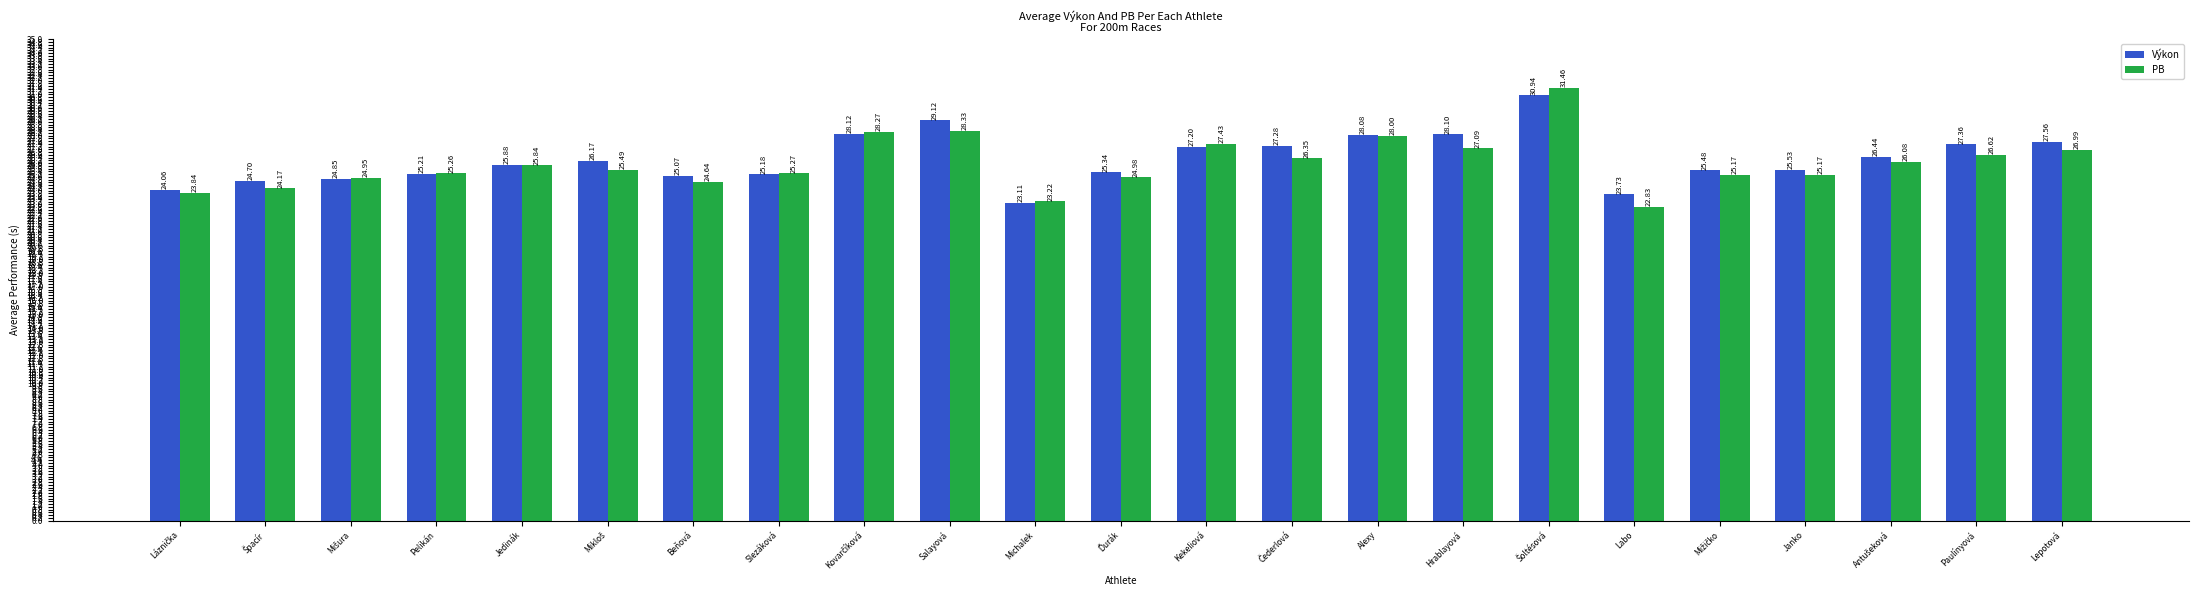

At which label is Výkon closest to 27?

Kekeliová